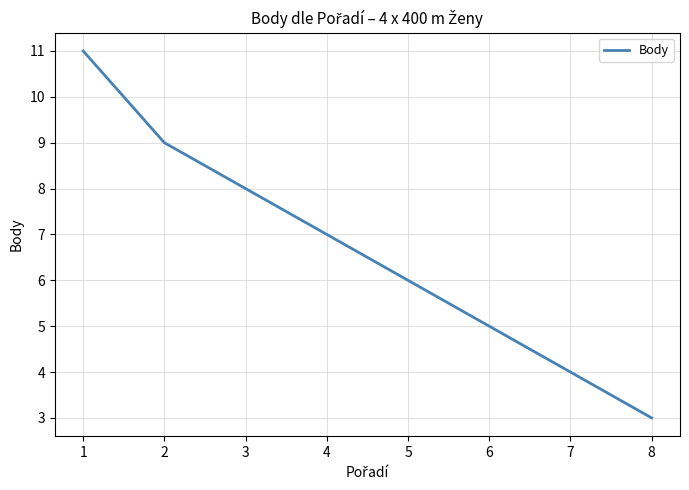

Rank the categories by value from lowest to highest.

8, 7, 6, 5, 4, 3, 2, 1